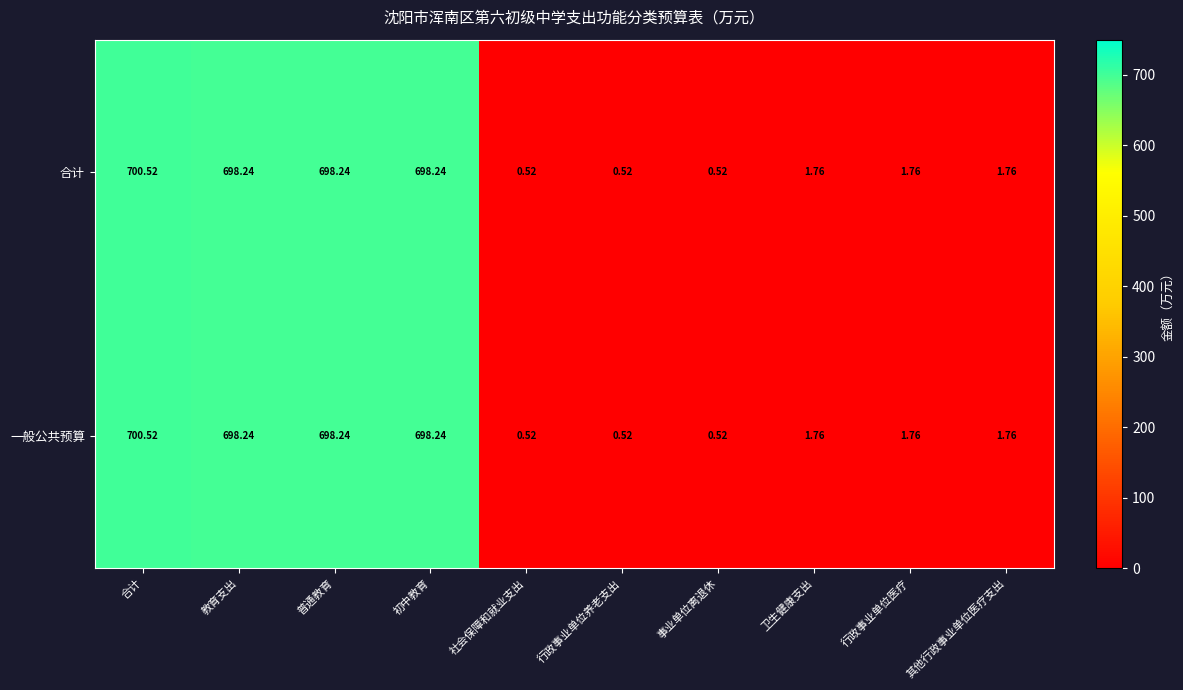

Which category has the highest value across all series?

合计